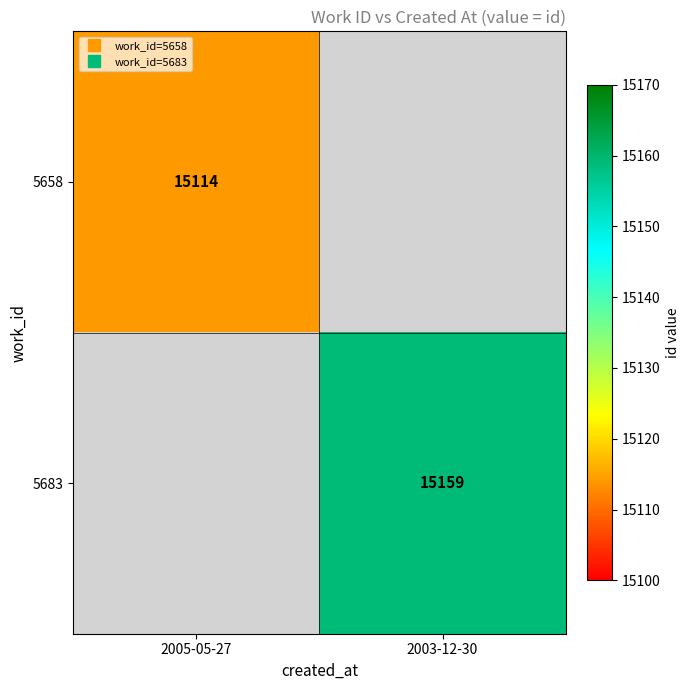

Which series has the widest spread of values?

5658